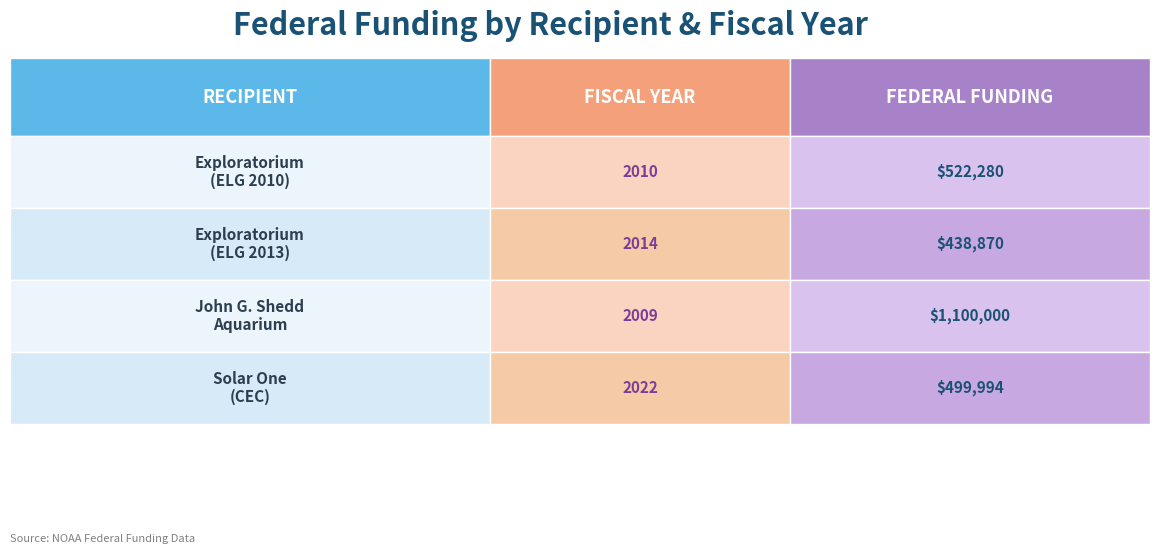

At which category does the chart reach its minimum across all series?

John G. Shedd Aquarium / Shedd Aquarium